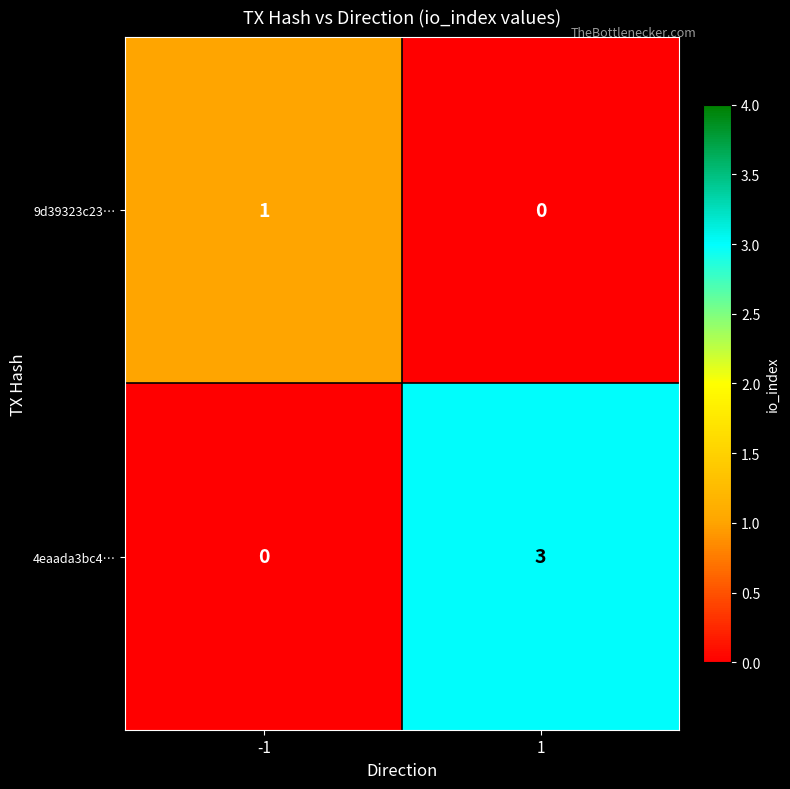

At how many categories does at least one series exceed 2?

1